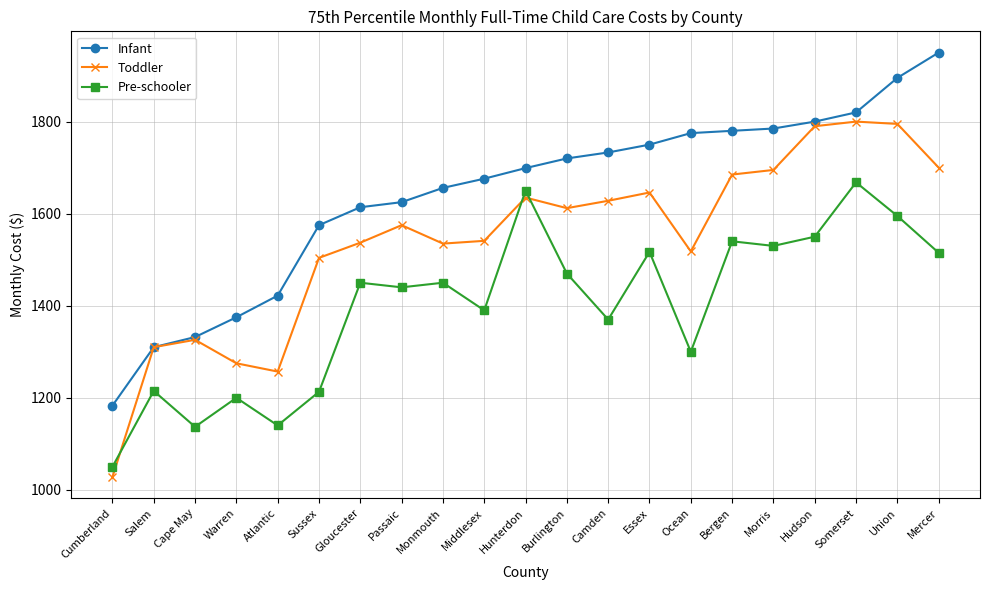

Which series changed the most between Sussex and Morris?

Pre-schooler